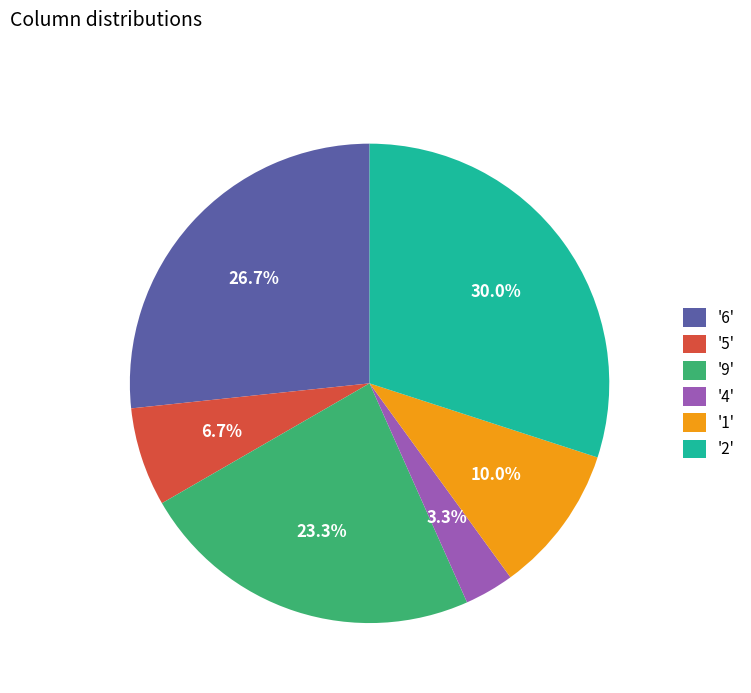

What is the ratio of the value at '1' to the value at '9'?

0.4